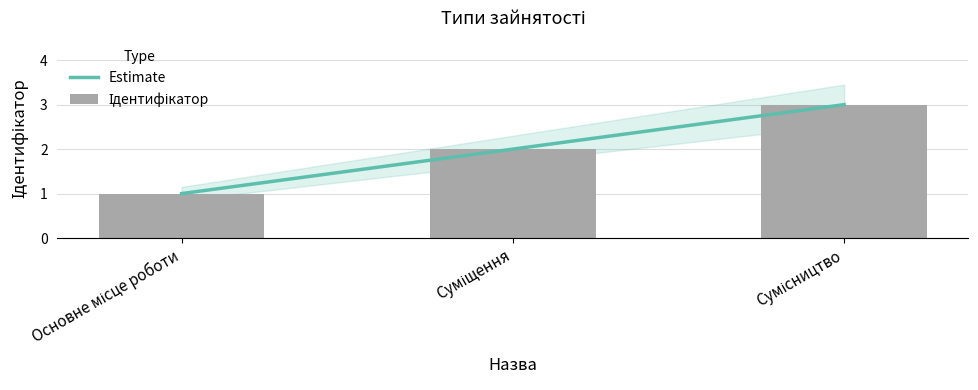

True or false: Estimate has a value of 3 at Сумісництво.

True